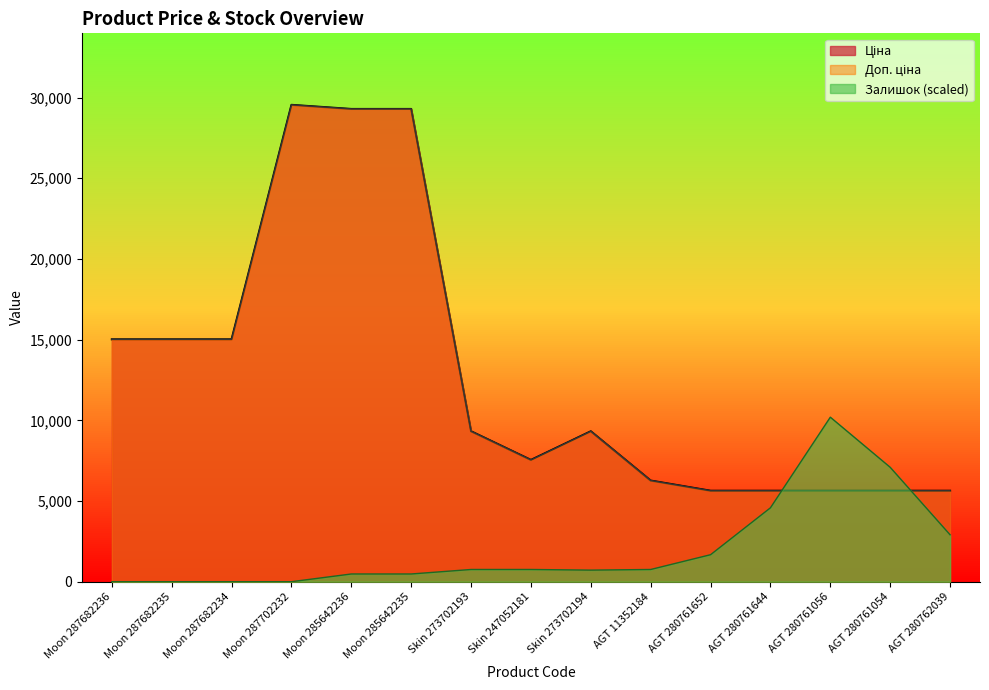

Between which two adjacent categories do Залишок and Доп. ціна first intersect?

AGT 280761644 and AGT 280761056